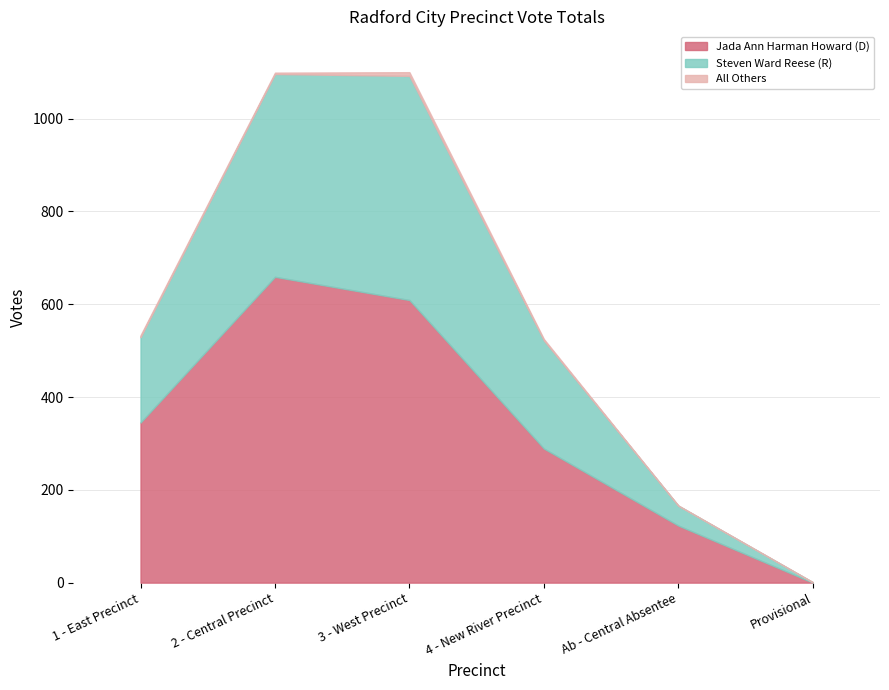

Rank the series at 1 - East Precinct from highest to lowest value.

Jada Ann Harman Howard (D), Steven Ward Reese (R), All Others